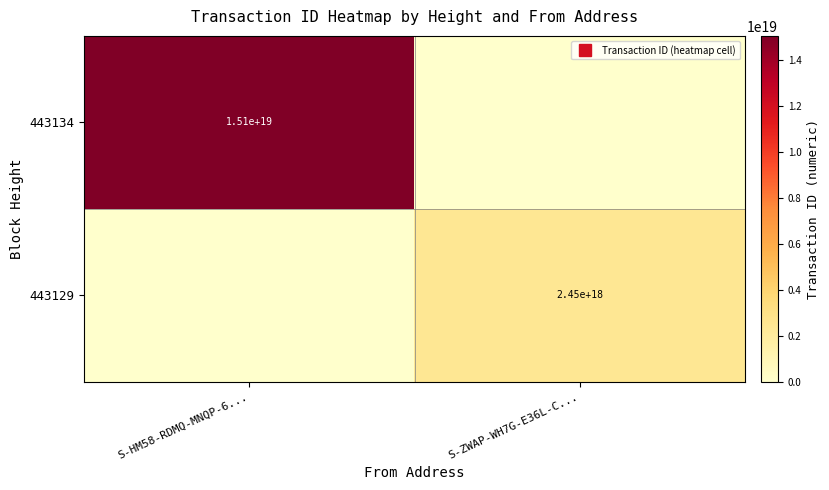

At how many categories does at least one series exceed 7175589135319668736?

1